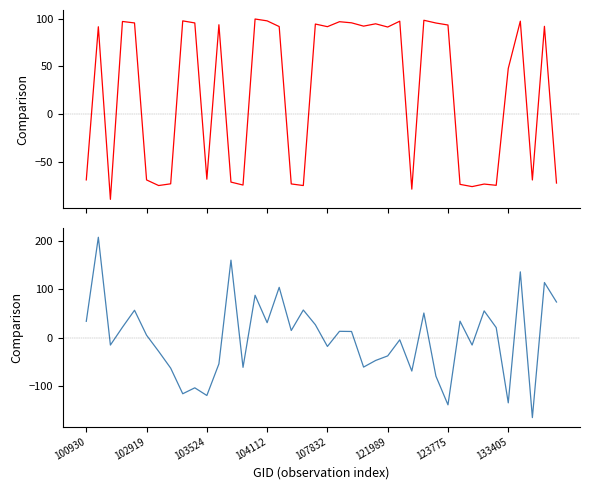

What is the average value of the sata series?

22.1